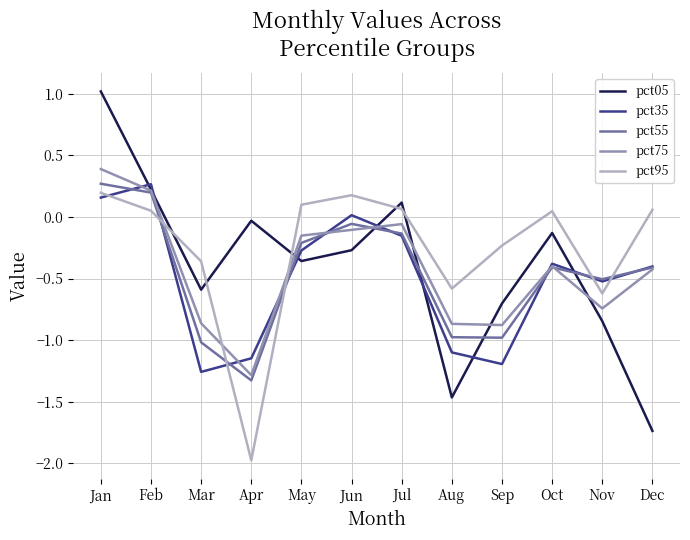

Which series changed the most between Mar and Nov?

pct35